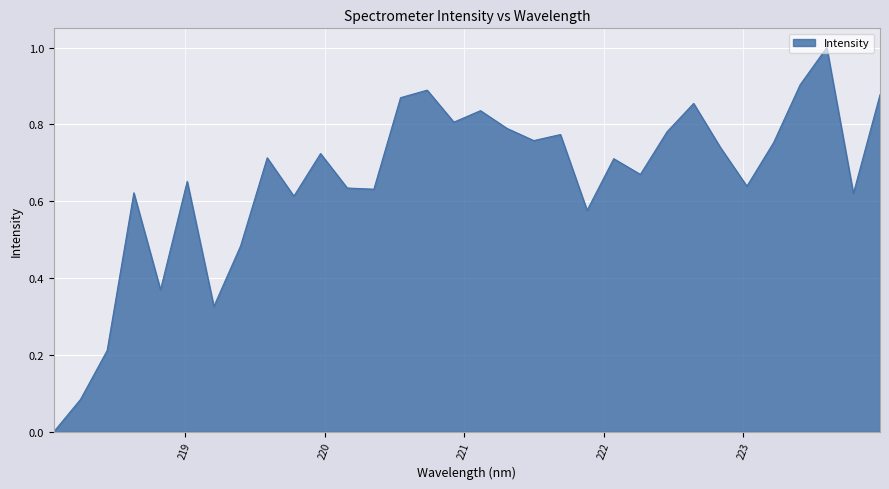

What is the greatest value displayed?

1.0